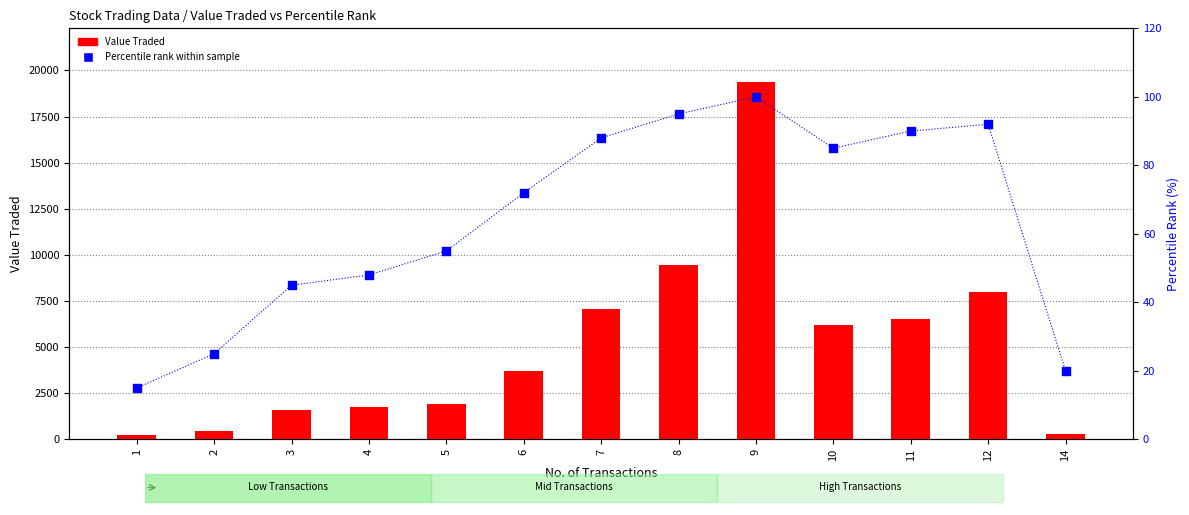

Is the value of Value Traded at 8 greater than the value of Percentile Rank at 2?

Yes